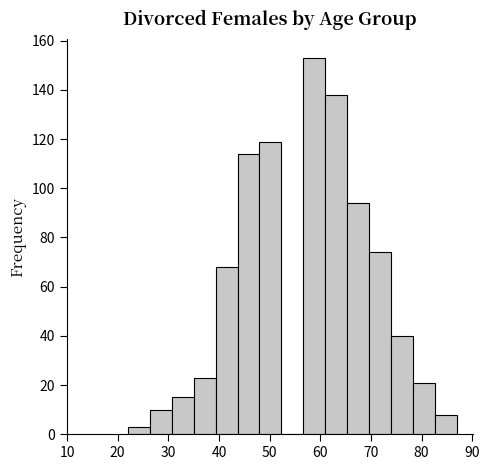

Which range on the x-axis has the tallest bar?

57 to 61